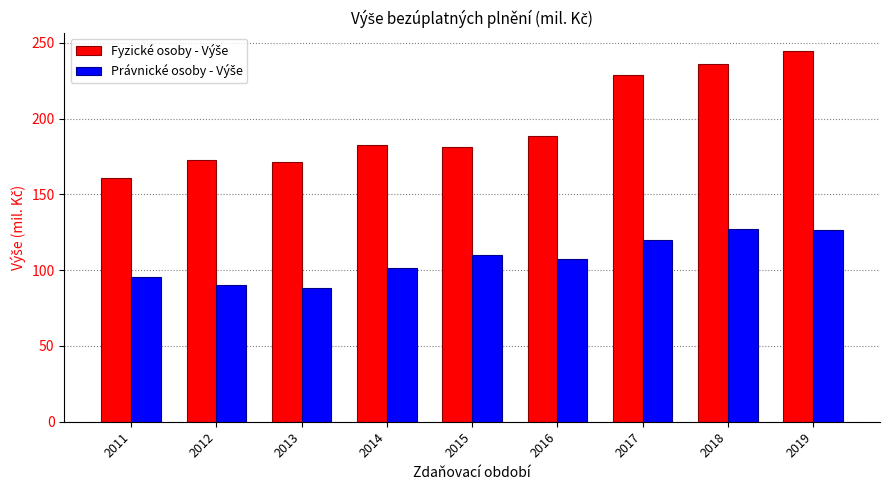

What is the smallest value displayed?

88.4